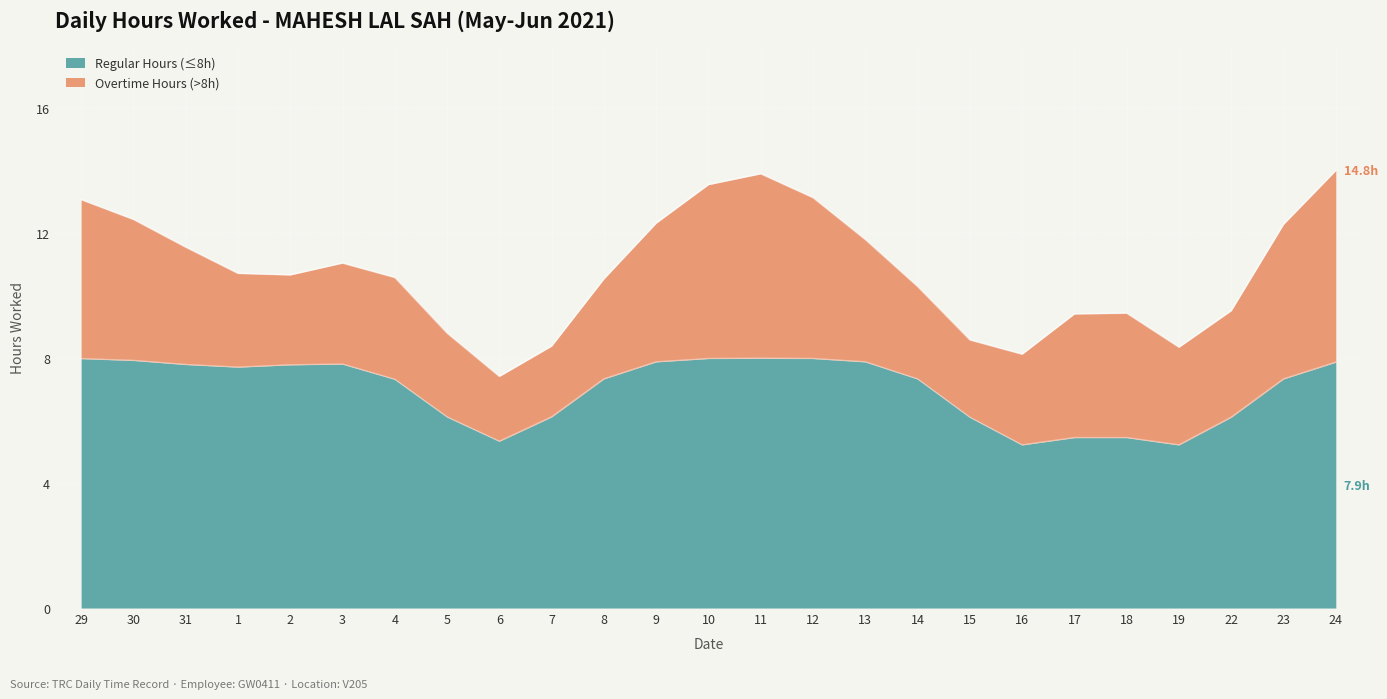

What is the difference between the maximum and minimum values in the Regular Hours (≤8h) series?

2.8